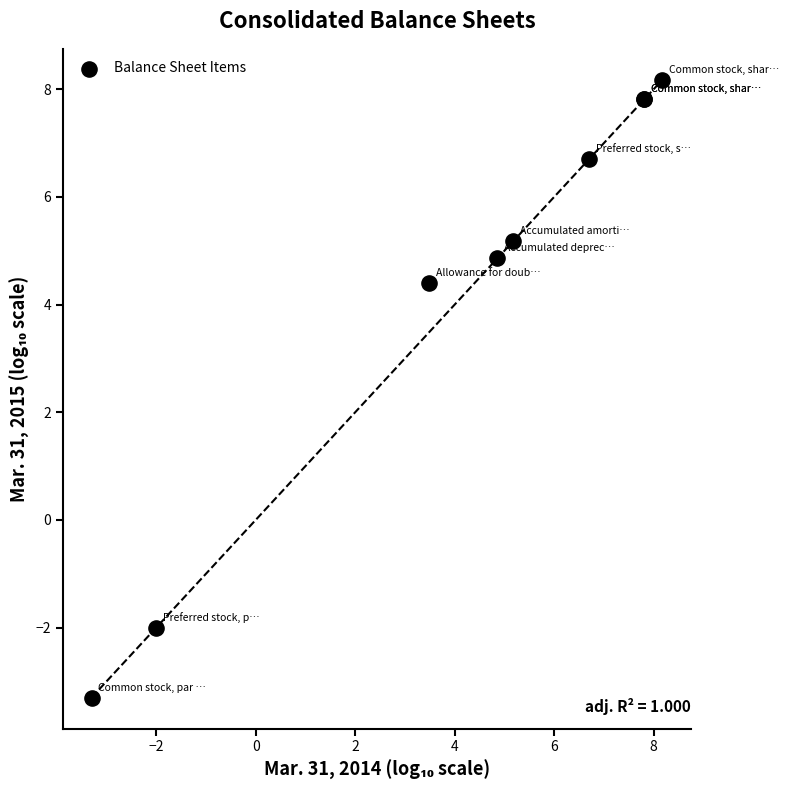

What Y value in the scatter plot is closest to 2?

4.4